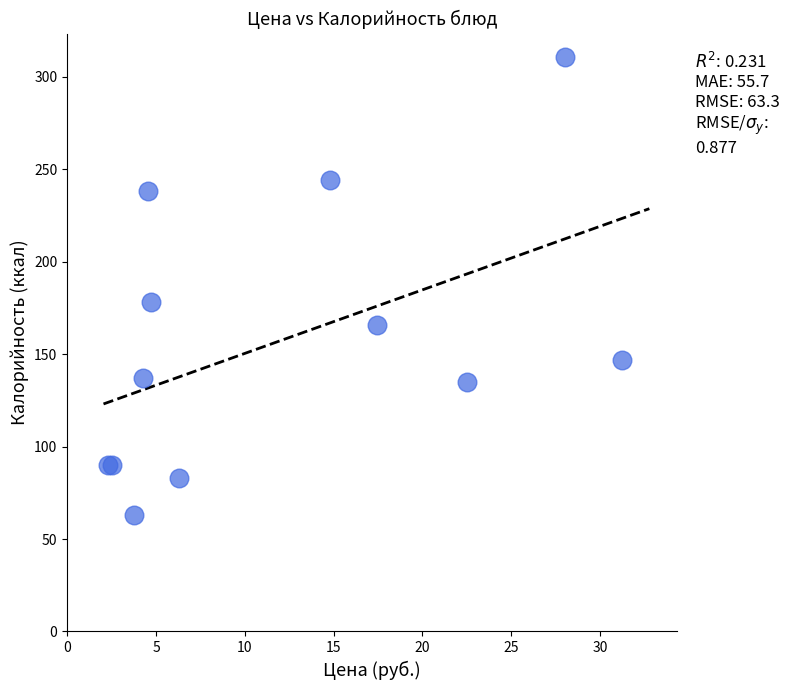

What Y value in the scatter plot is closest to 187?

178